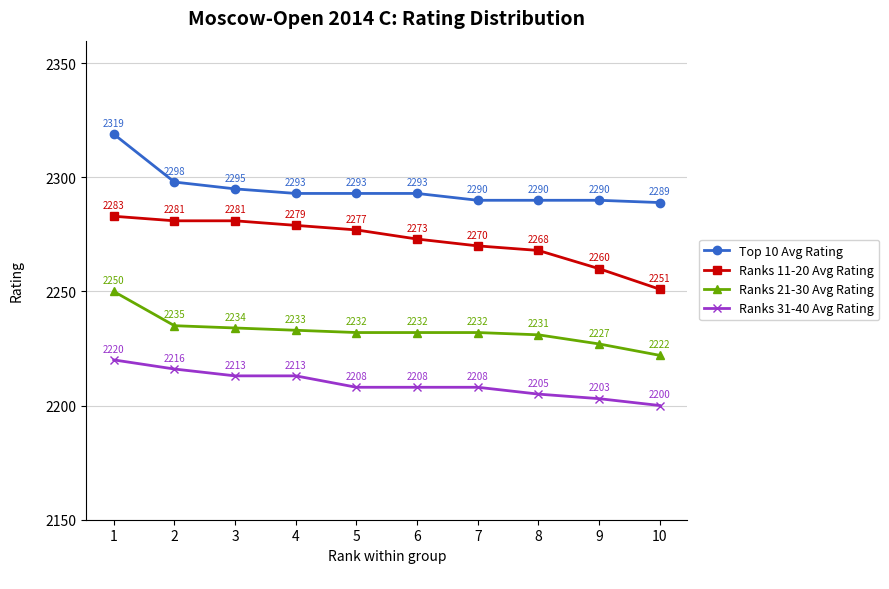

What is the maximum value for Ranks 11-20 Avg Rating?

2283